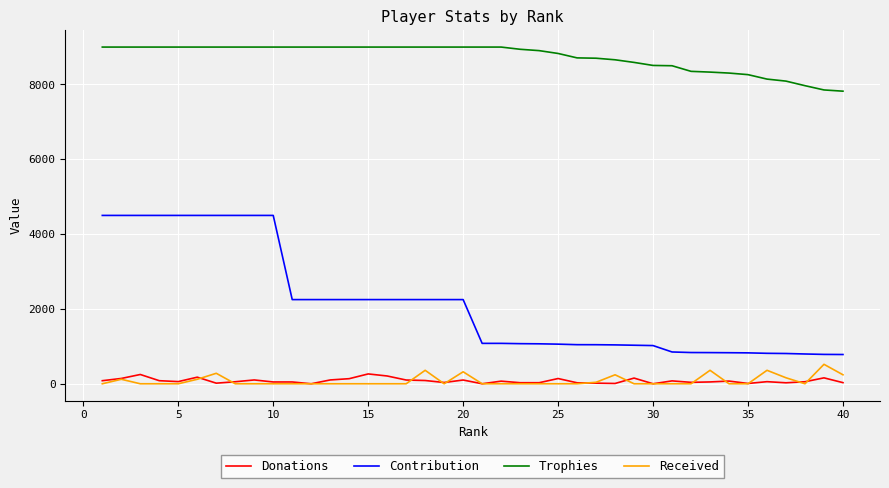

Which series has the largest range (max minus min)?

Contribution